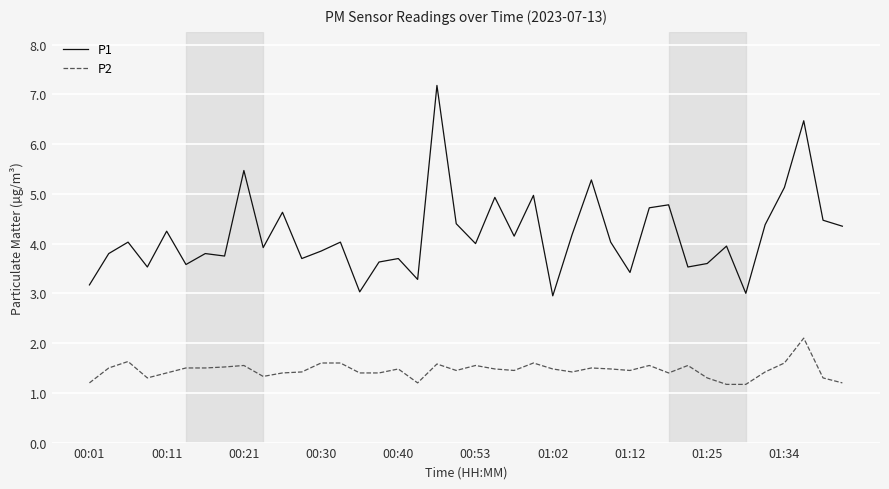

What is the difference between the maximum and minimum values in the P1 series?

4.2